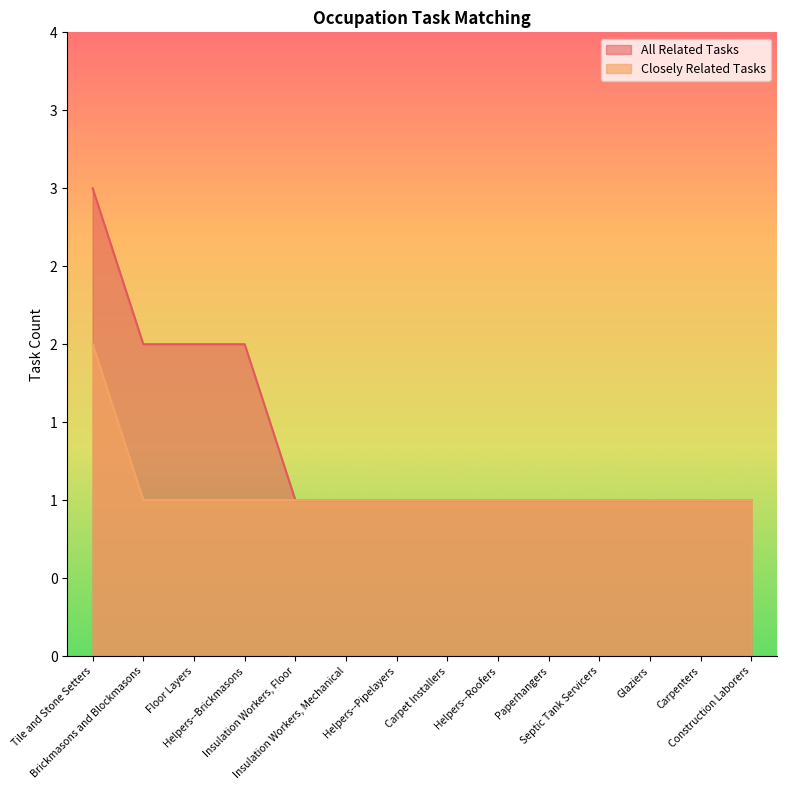

Is it true that All Related Tasks equals 1 at Septic Tank Servicers?

True